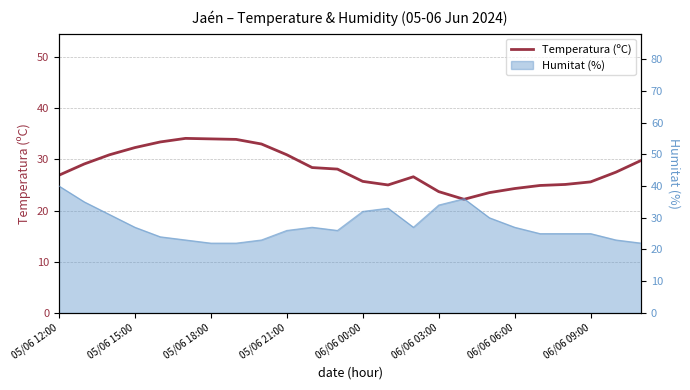

Reading left to right, extract all data points from this chart.

26.9	29.1	30.9	32.3	33.4	34.1	34.0	33.9	33.0	30.9	28.4	28.1	25.7	25.0	26.6	23.7	22.2	23.5	24.3	24.9	25.1	25.6	27.5	29.8